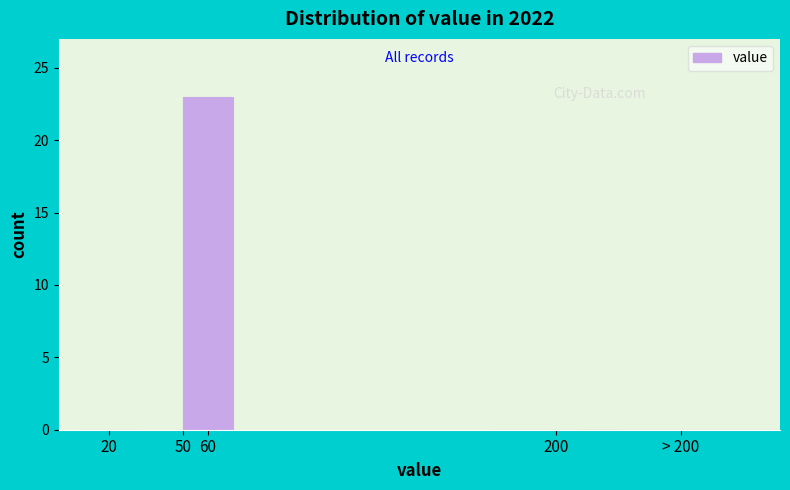

Reading right to left, extract all data points from this chart.

> 200=0	200=0	60=23	50=0	20=0